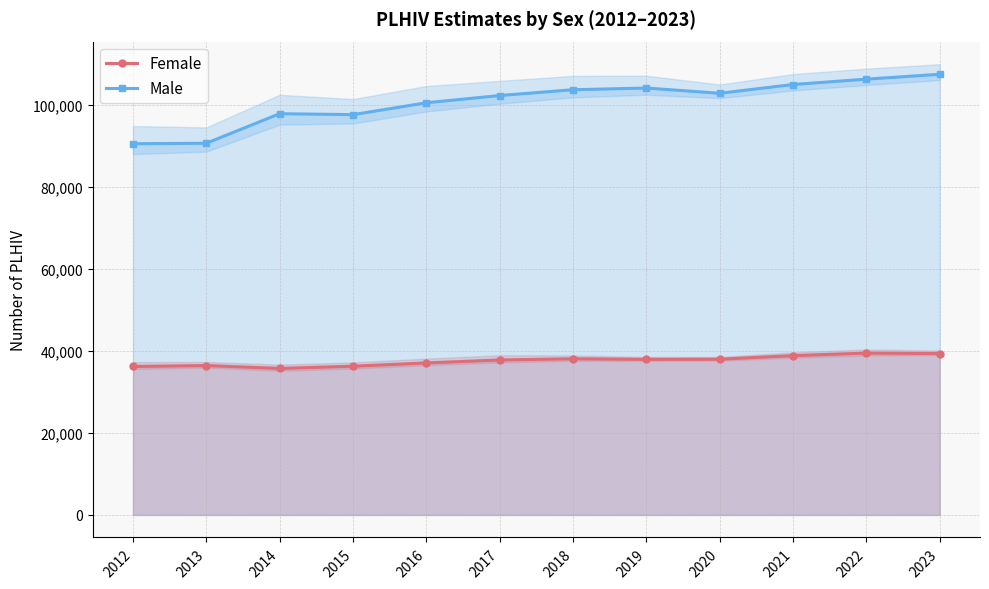

Reading left to right, extract all data points from this chart.

Female: 36229.6	36450.4	35753.3	36291.9	37095.0	37815.0	38112.1	37960.6	37997.8	38879.1	39496.9	39381.2
Male: 90581.7	90700.1	97912.9	97685.2	100577.2	102346.7	103762.5	104175.8	102893.2	105034.5	106343.6	107529.9